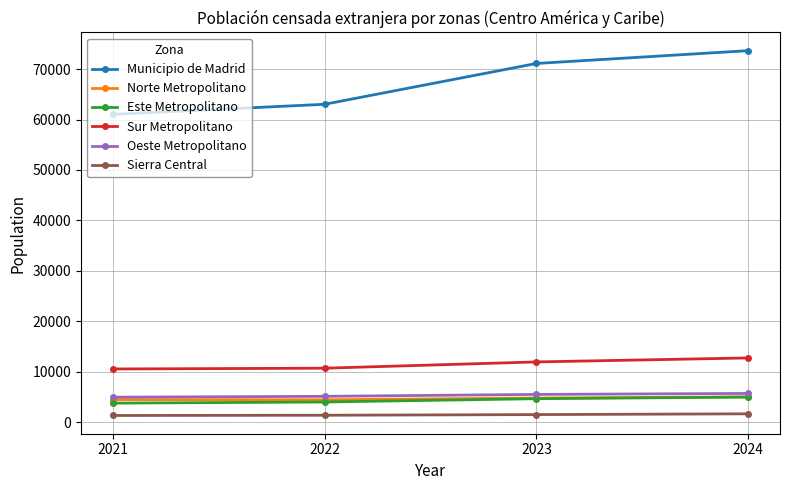

Which series has the widest spread of values?

Municipio de Madrid